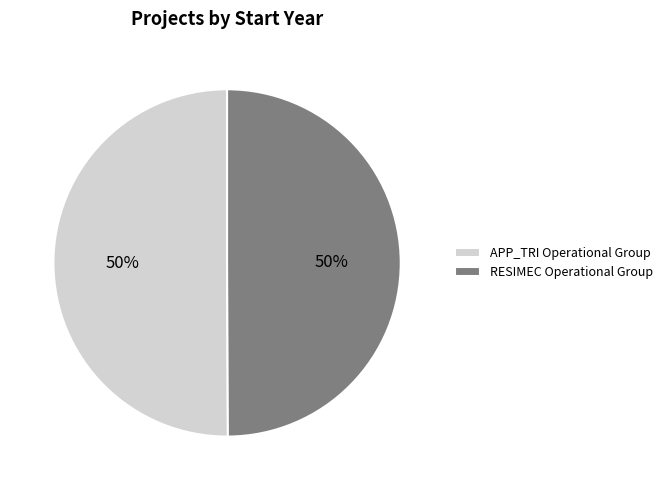

To the nearest percent, what is the average slice percentage?

50%